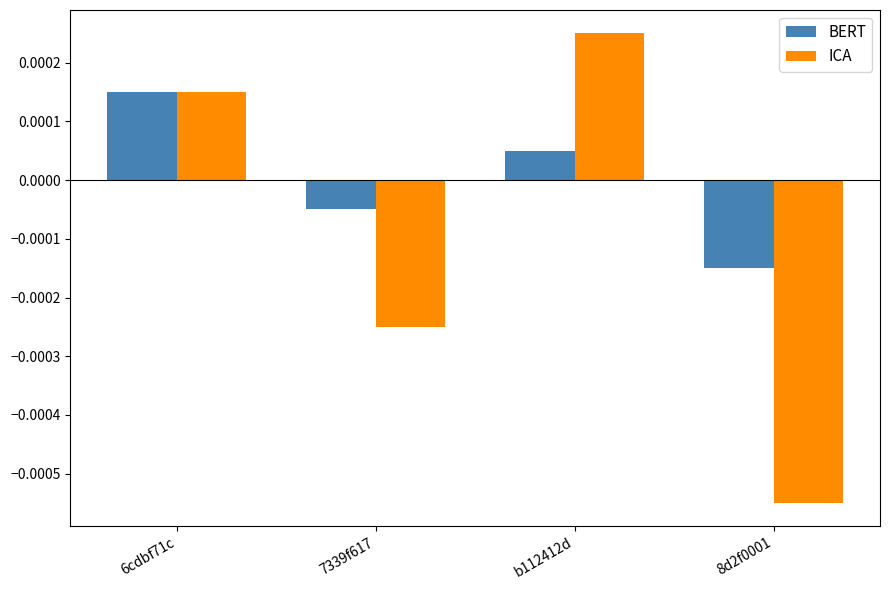

List the series in order of their overall mean, lowest first.

ICA, BERT